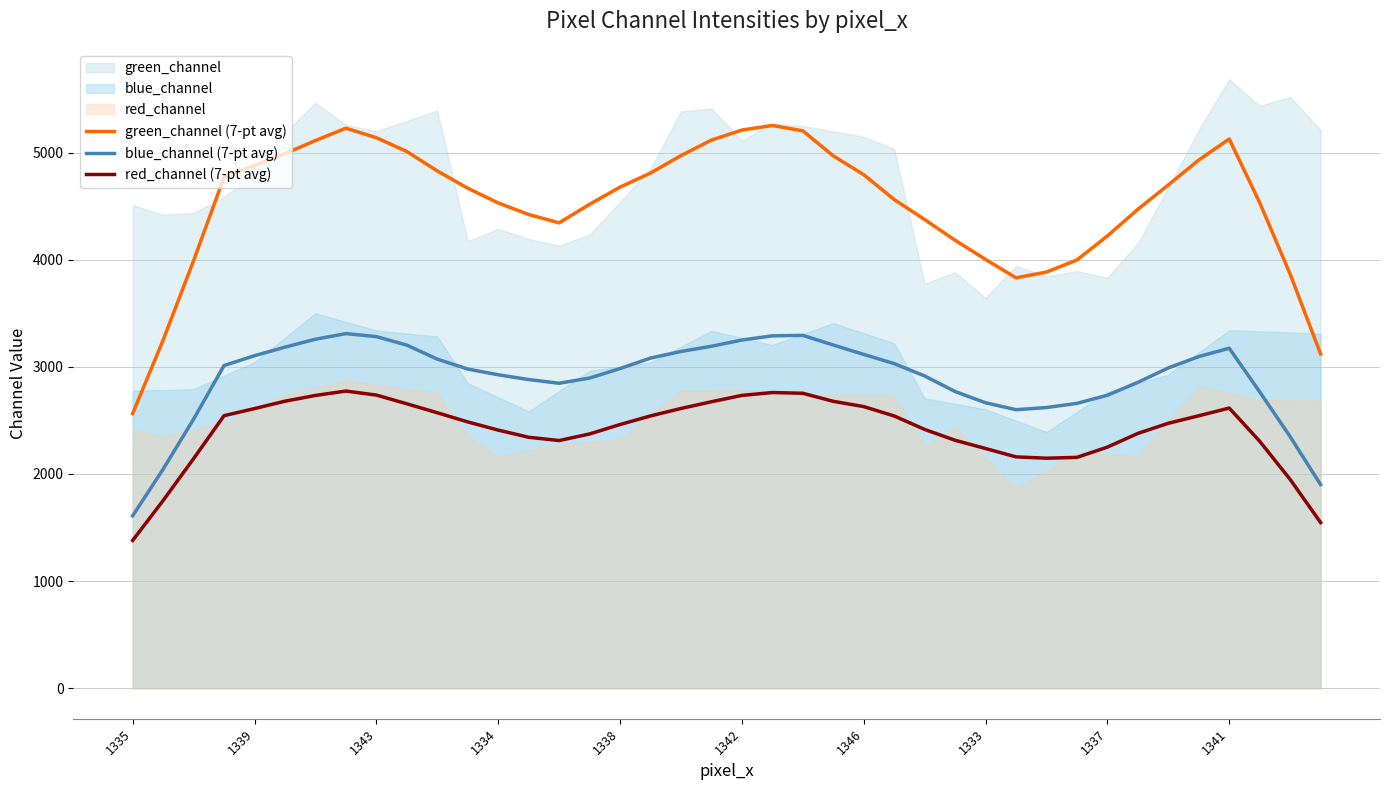

What is the minimum value for red_channel (7-pt avg)?

1380.0